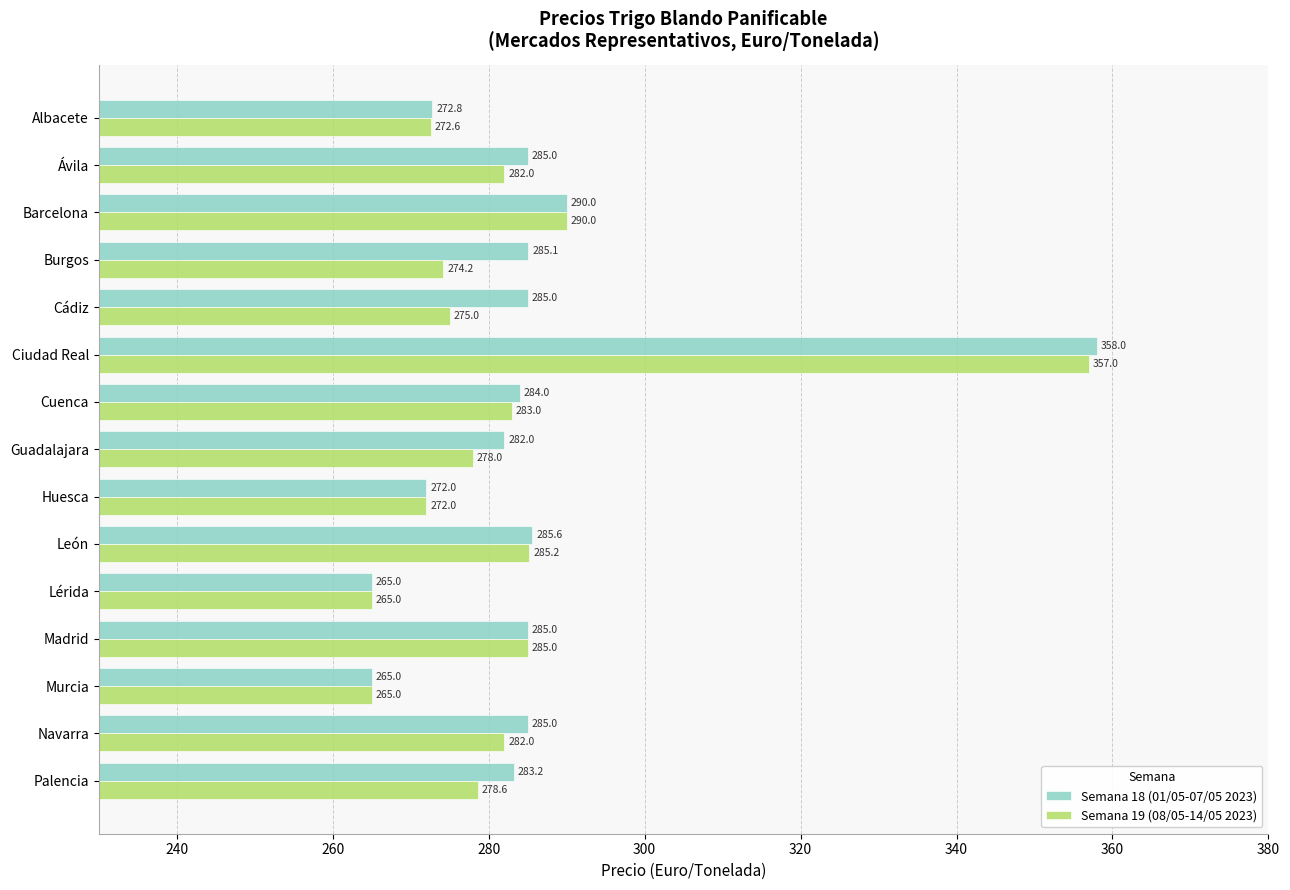

What is the difference between the second highest and minimum values in the Semana 18 (01/05-07/05 2023) series?

25.0